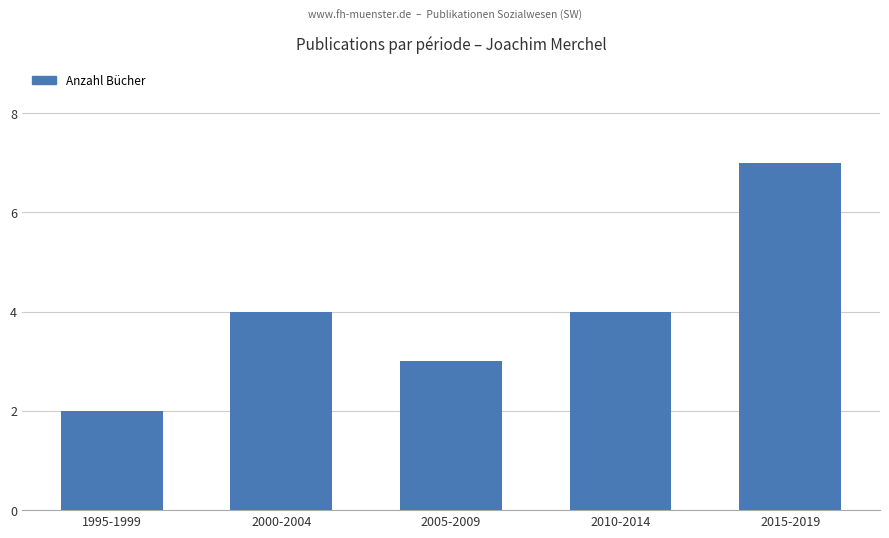

What is the difference between the maximum and minimum values?

5